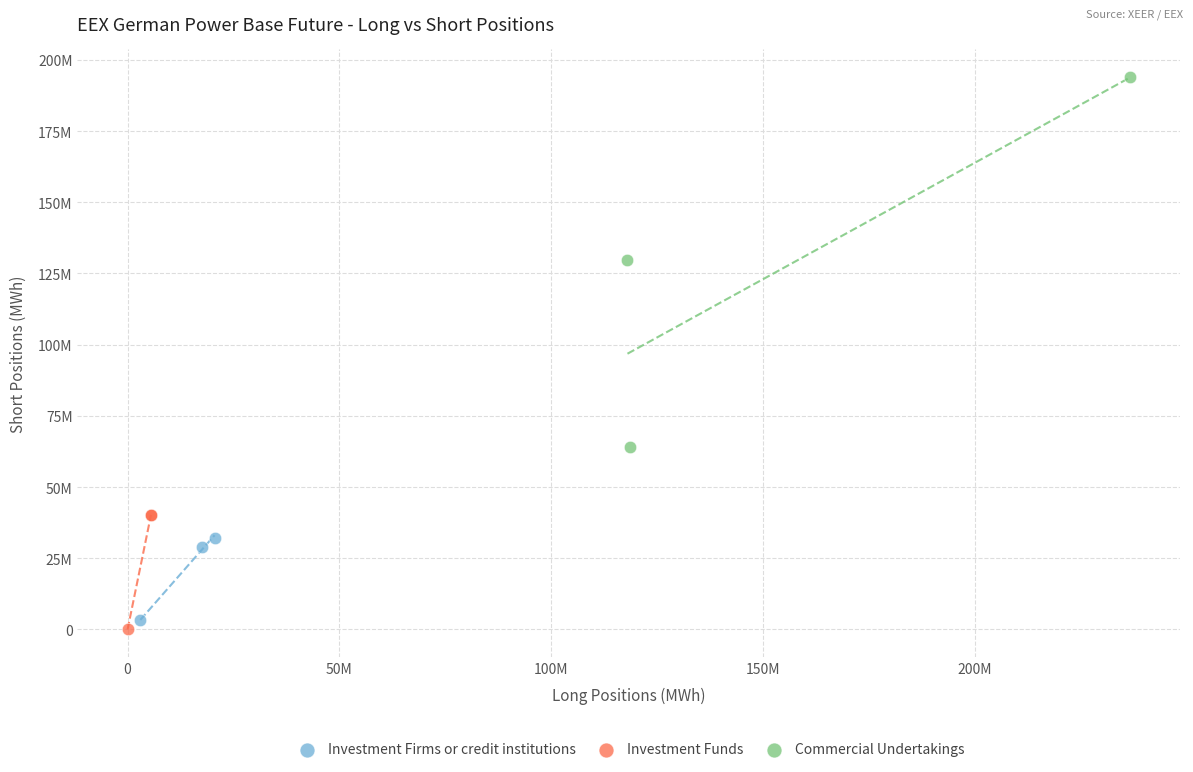

What are all the series names shown in the legend?

Investment Firms or credit institutions, Investment Funds, Commercial Undertakings